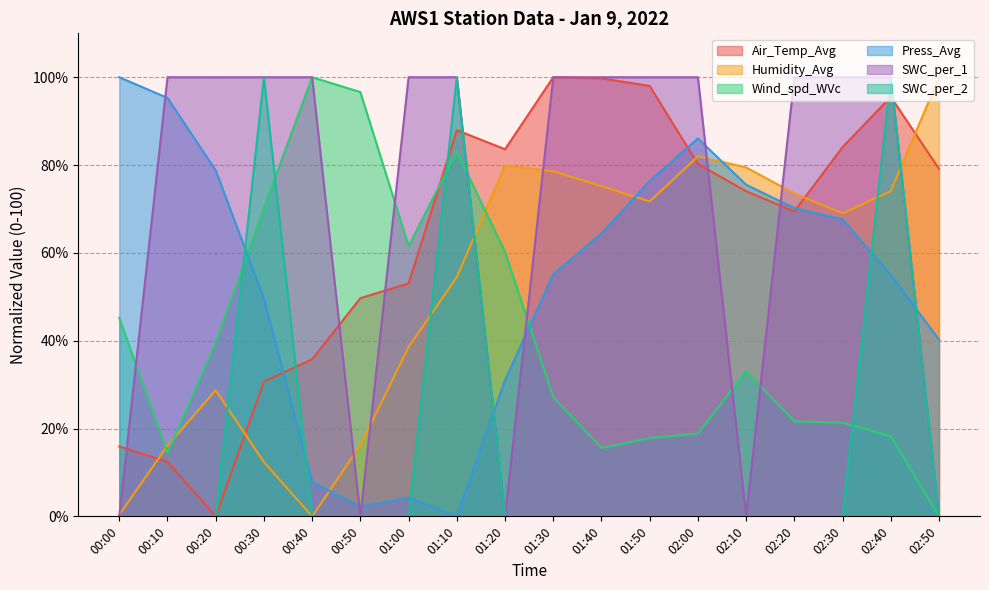

In SWC_per_2, how many points are higher than both neighbors (excluding endpoints)?

3